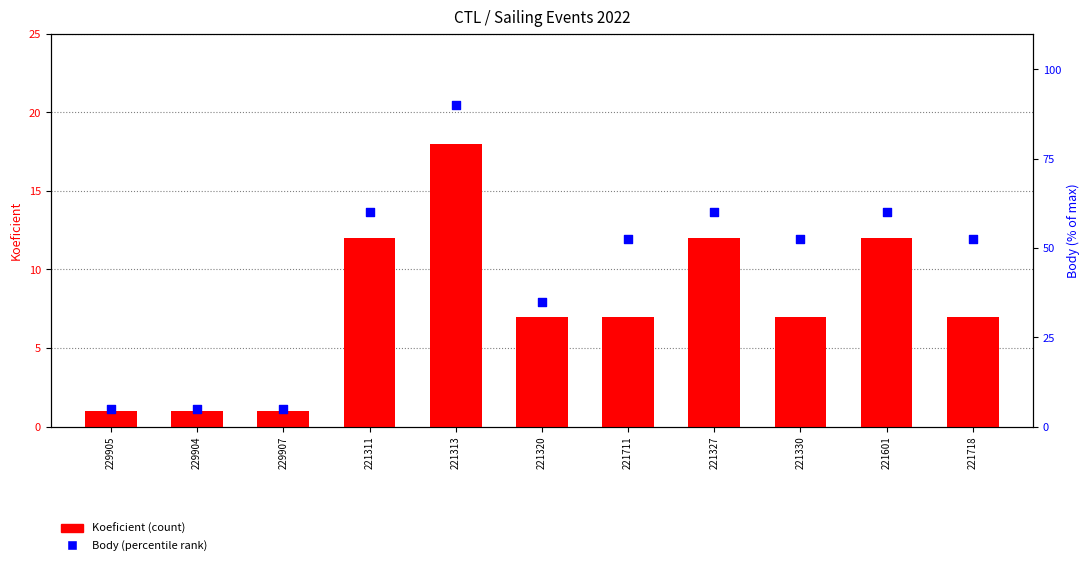

Which series reaches the minimum Y coordinate?

Koeficient